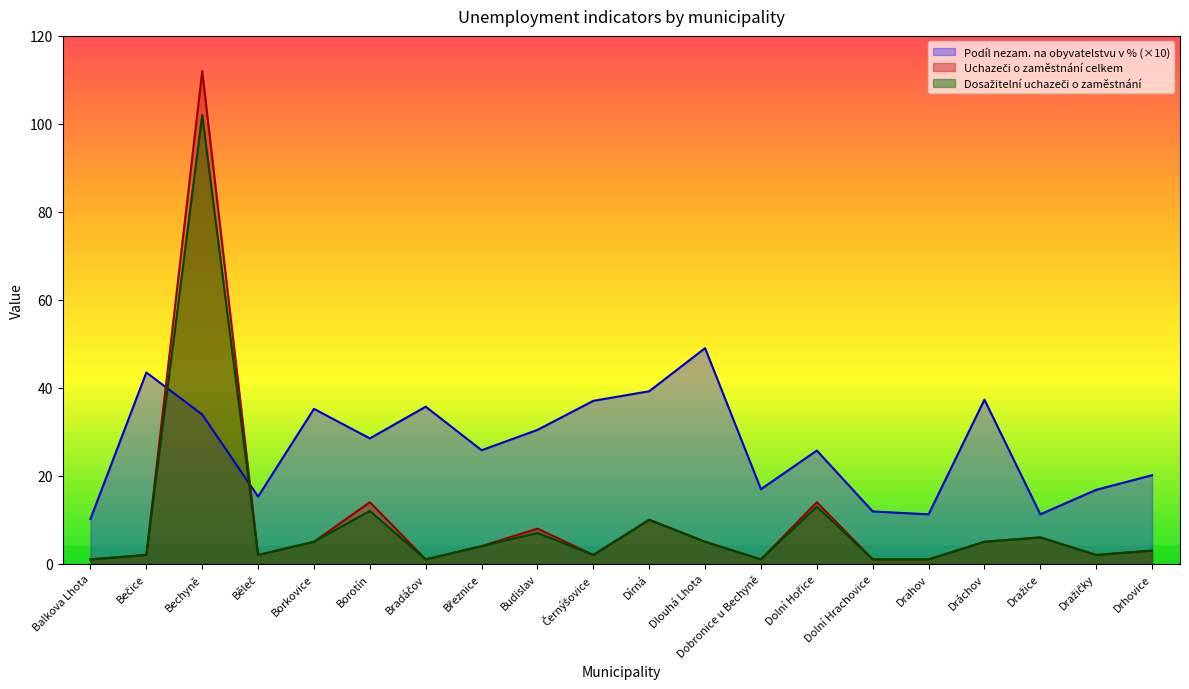

Is it true that Uchazeči o zaměstnání celkem equals 1.0 at Březnice?

False